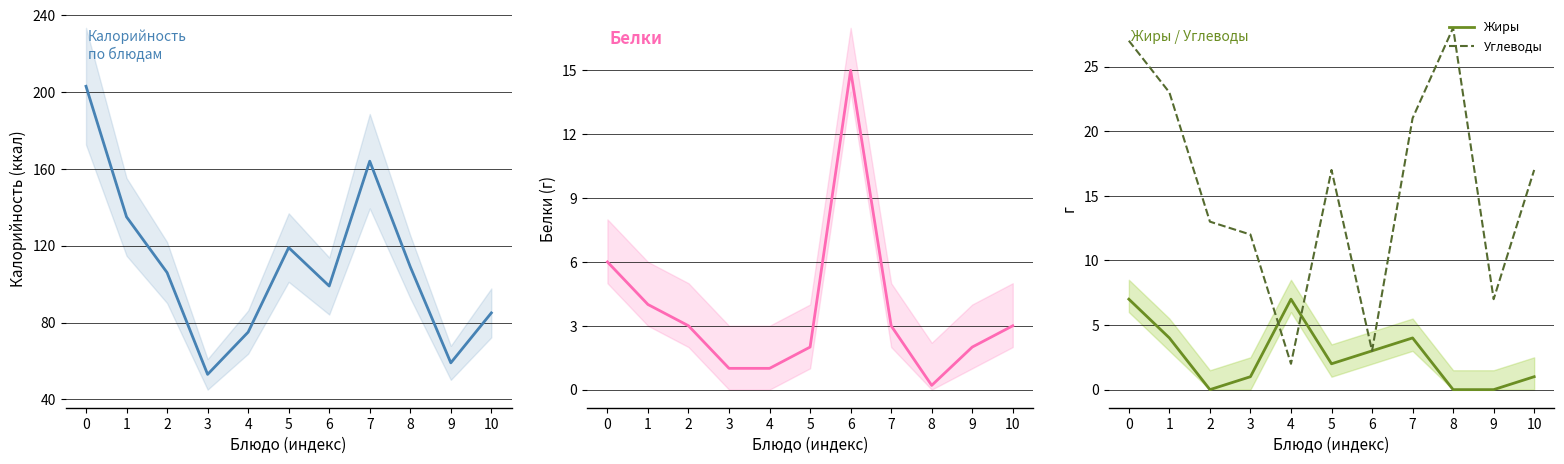

At which label is Калорийность closest to 128?

1